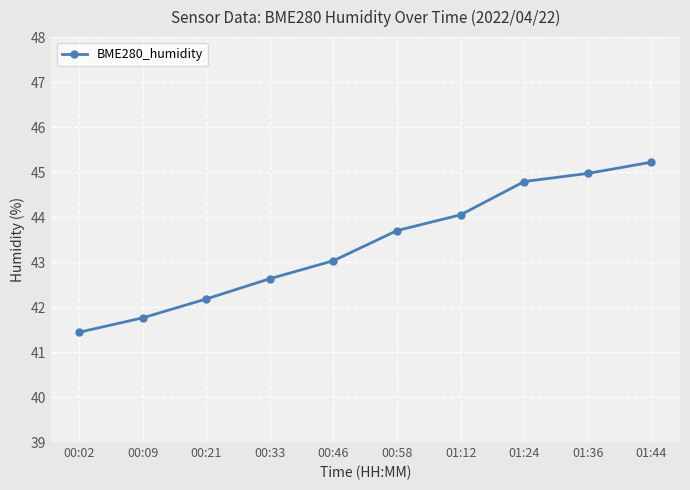

What is the change in value from 00:02 to 00:33?

+1.2